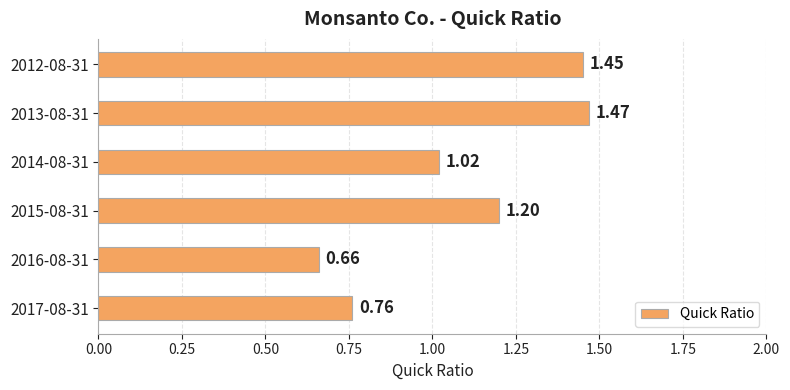

Which has a higher value, 2015-08-31 or 2016-08-31?

2015-08-31